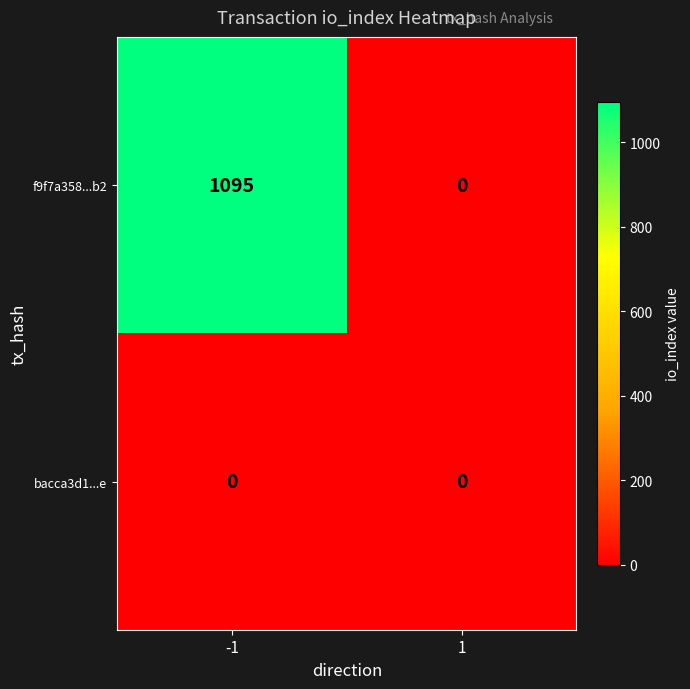

Rank the series by their average value, from lowest to highest.

bacca3d1...e, f9f7a358...b2